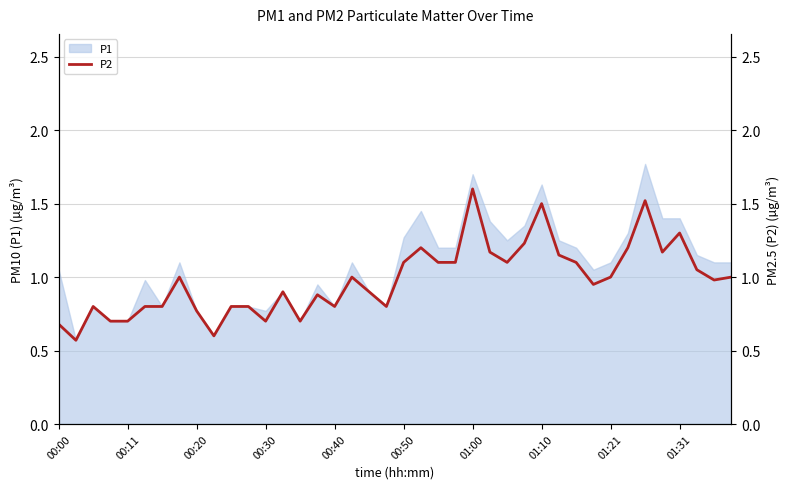

What is the ratio of the value at 23 to the value at 30?

1.0